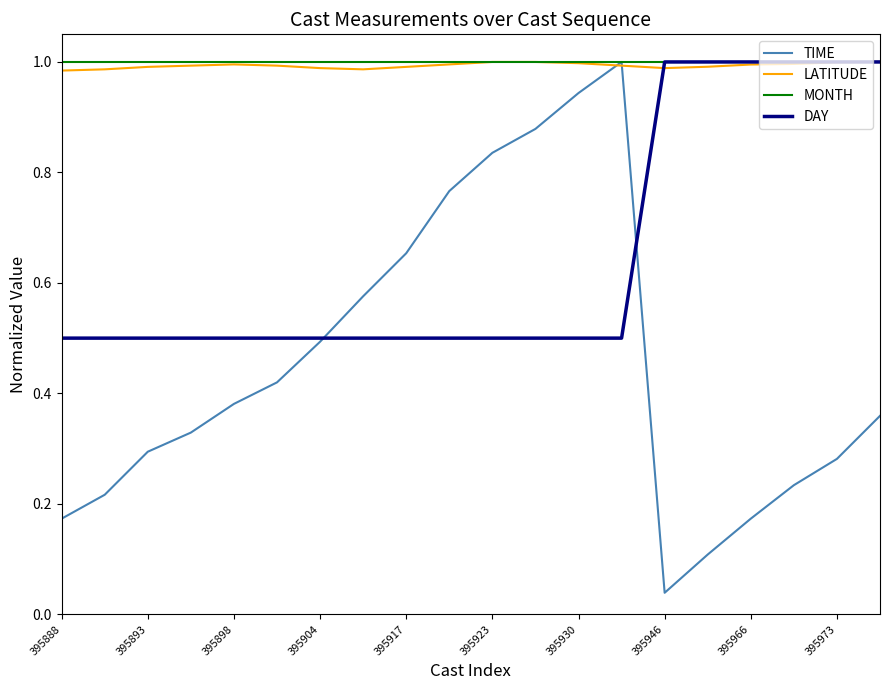

Which series has the largest range (max minus min)?

TIME